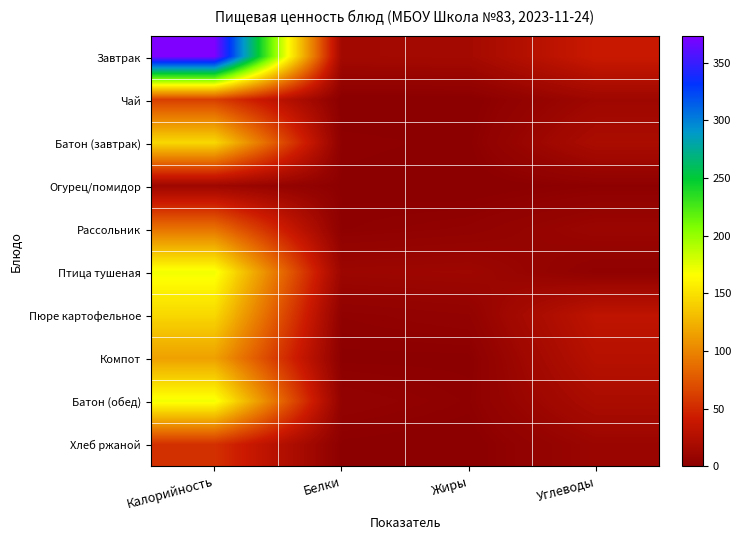

At which category is the sum across all series the highest?

Калорийность